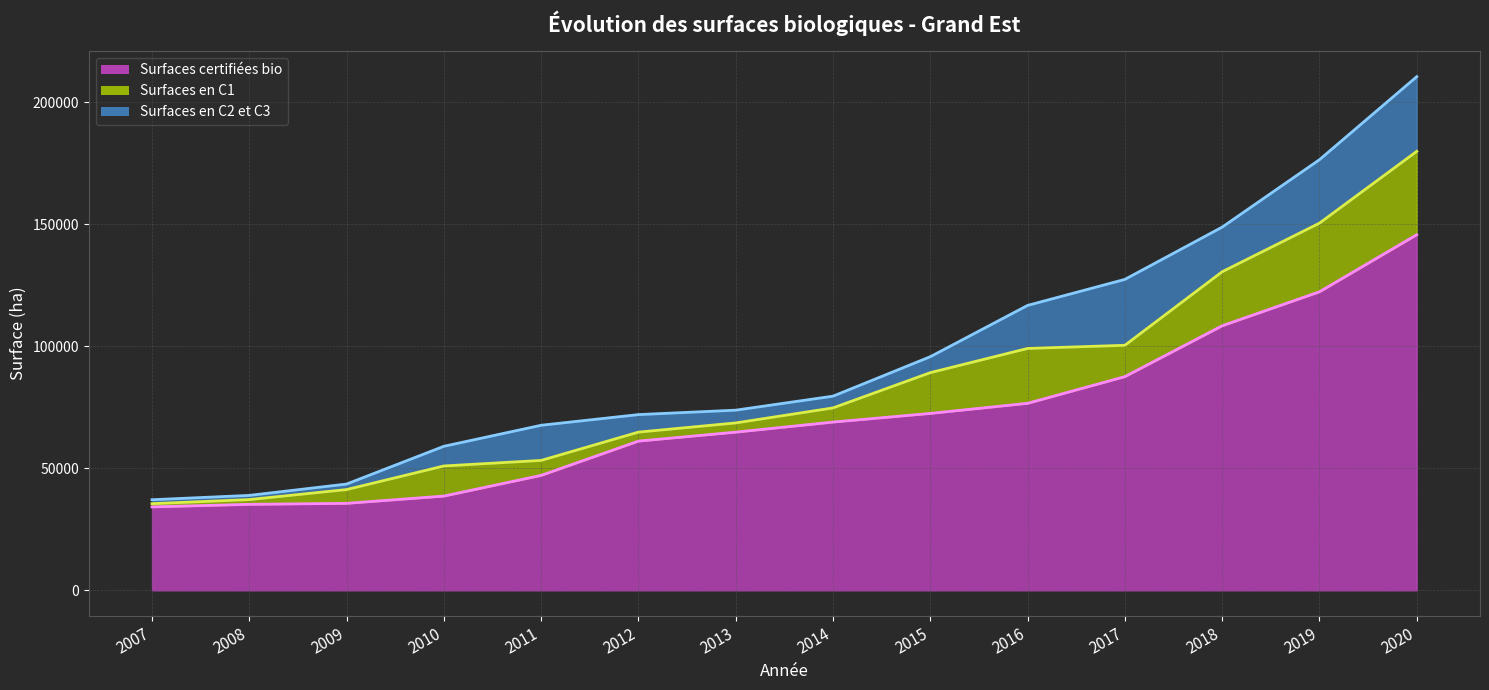

Does the chart display data point markers on the line(s)?

No